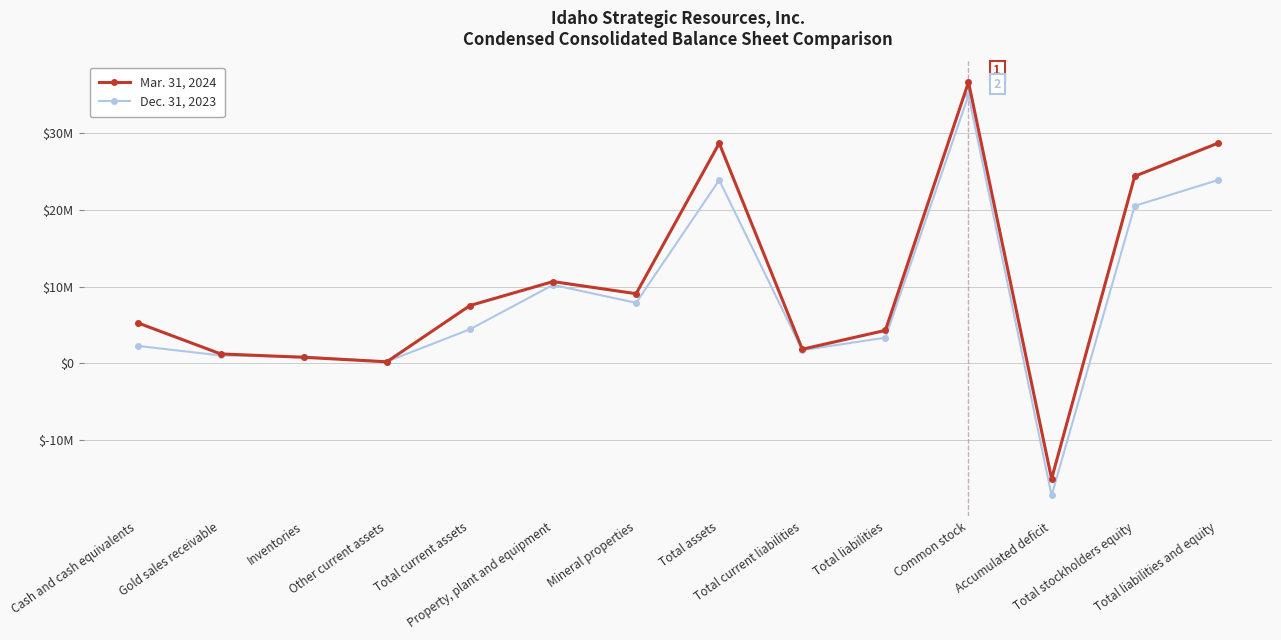

True or false: Mar. 31, 2024 and Dec. 31, 2023 intersect in this chart.

True